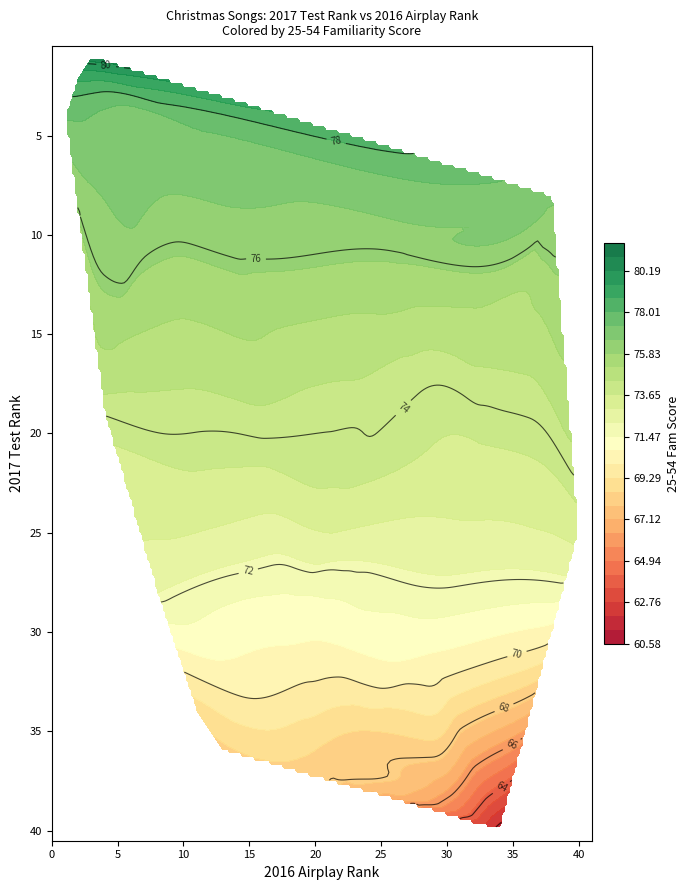

What is the spread (max minus min) of values at fam_score?

19.1